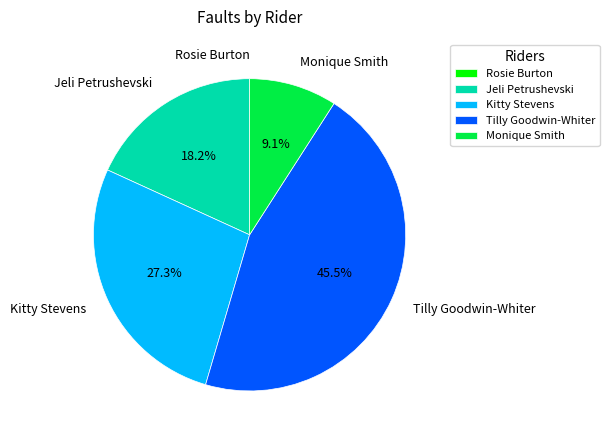

Which category has the biggest portion of the pie?

Tilly Goodwin-Whiter